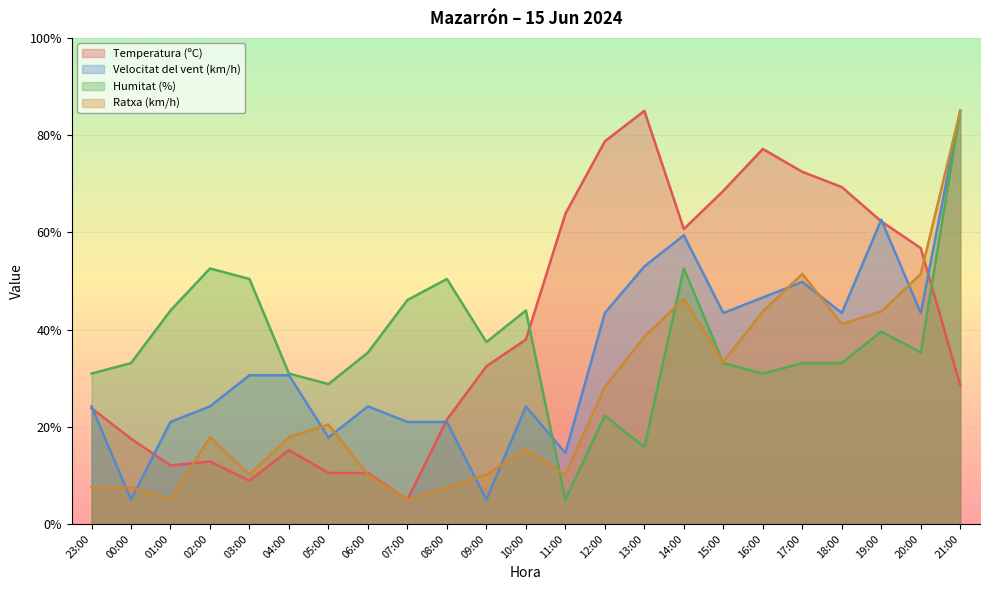

Where is Velocitat del vent (km/h) nearest to the value 45?

12:00